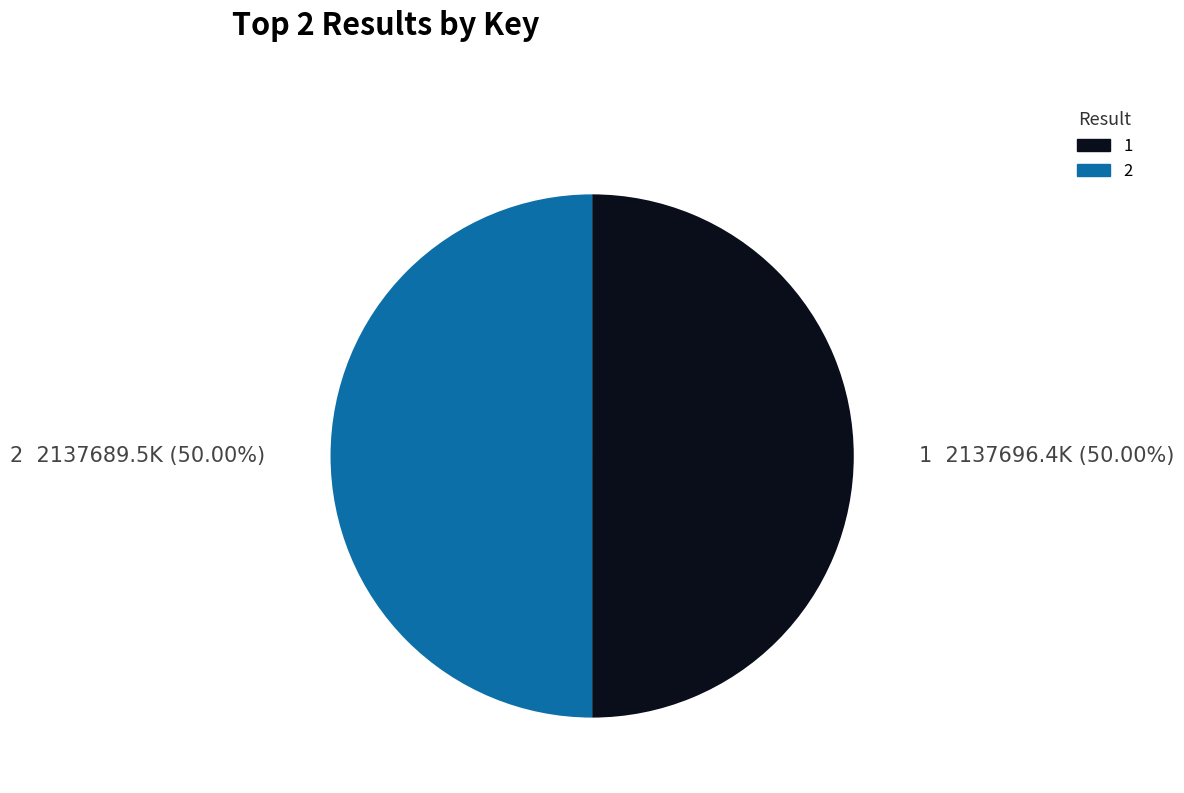

Is the sum of 1 and 2 greater than half?

Yes